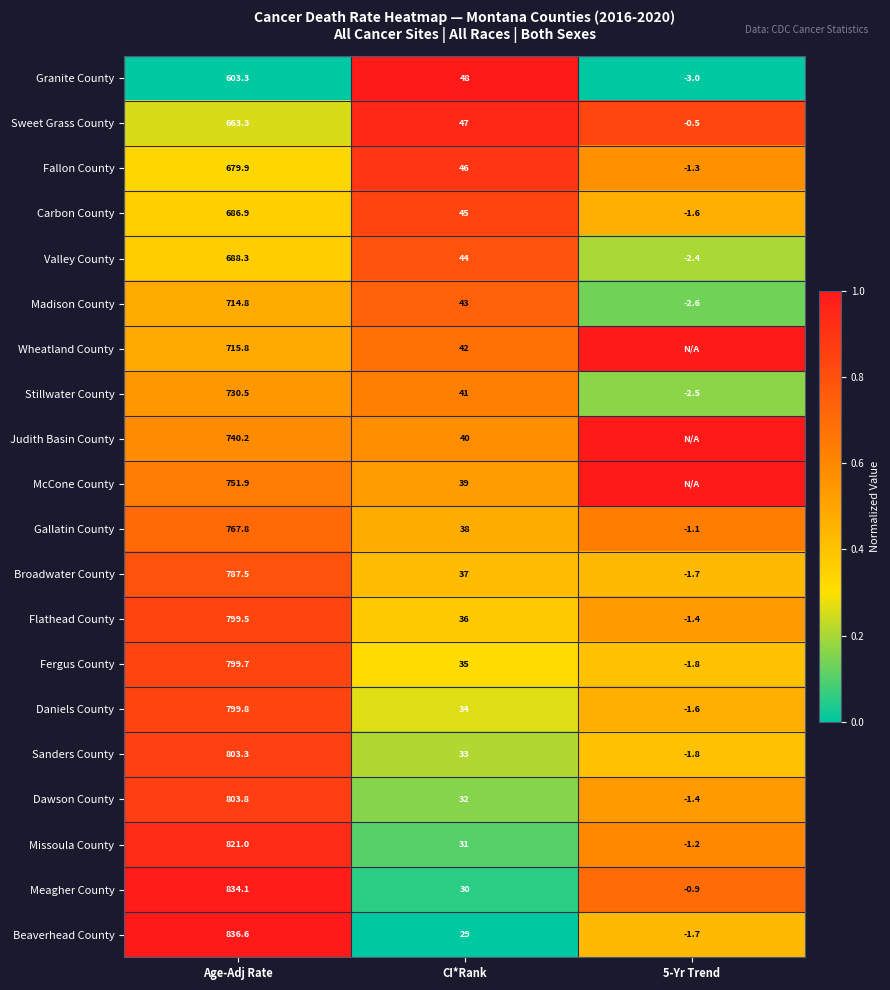

Where is Dawson County nearest to the value 401?

CI*Rank